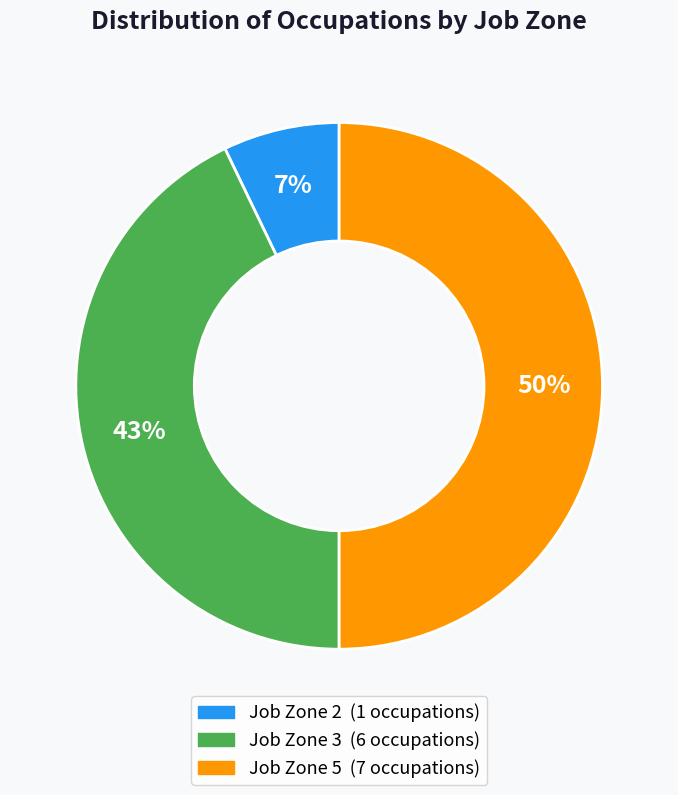

To the nearest percent, what is the difference between the largest and smallest slice percentages?

43%